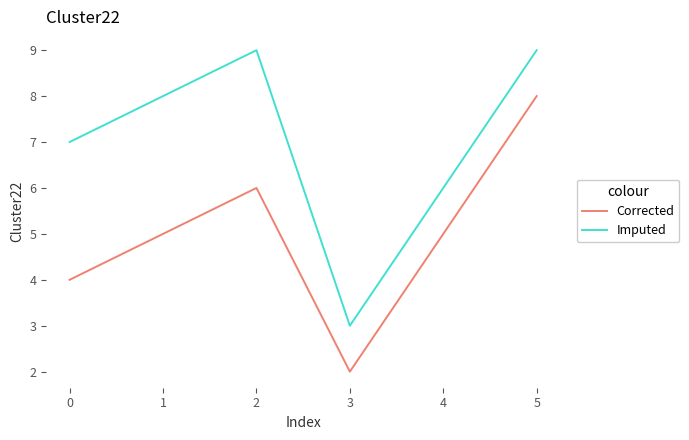

What is the lowest value of the Corrected series?

2